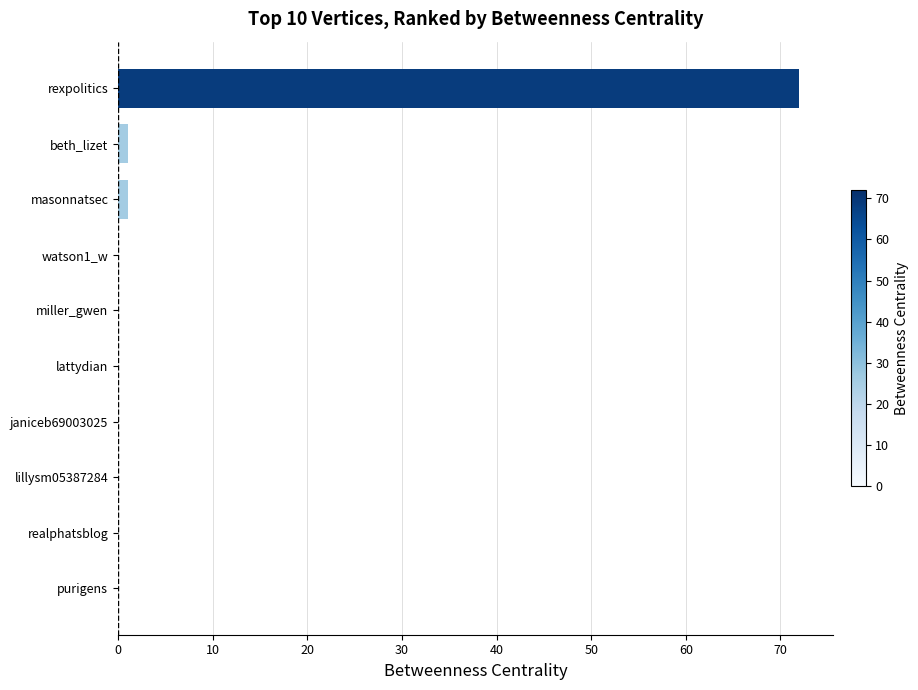

Reading top to bottom, transcribe all the data shown in this chart.

rexpolitics=72	beth_lizet=1	masonnatsec=1	watson1_w=0	miller_gwen=0	lattydian=0	janiceb69003025=0	lillysm05387284=0	realphatsblog=0	purigens=0